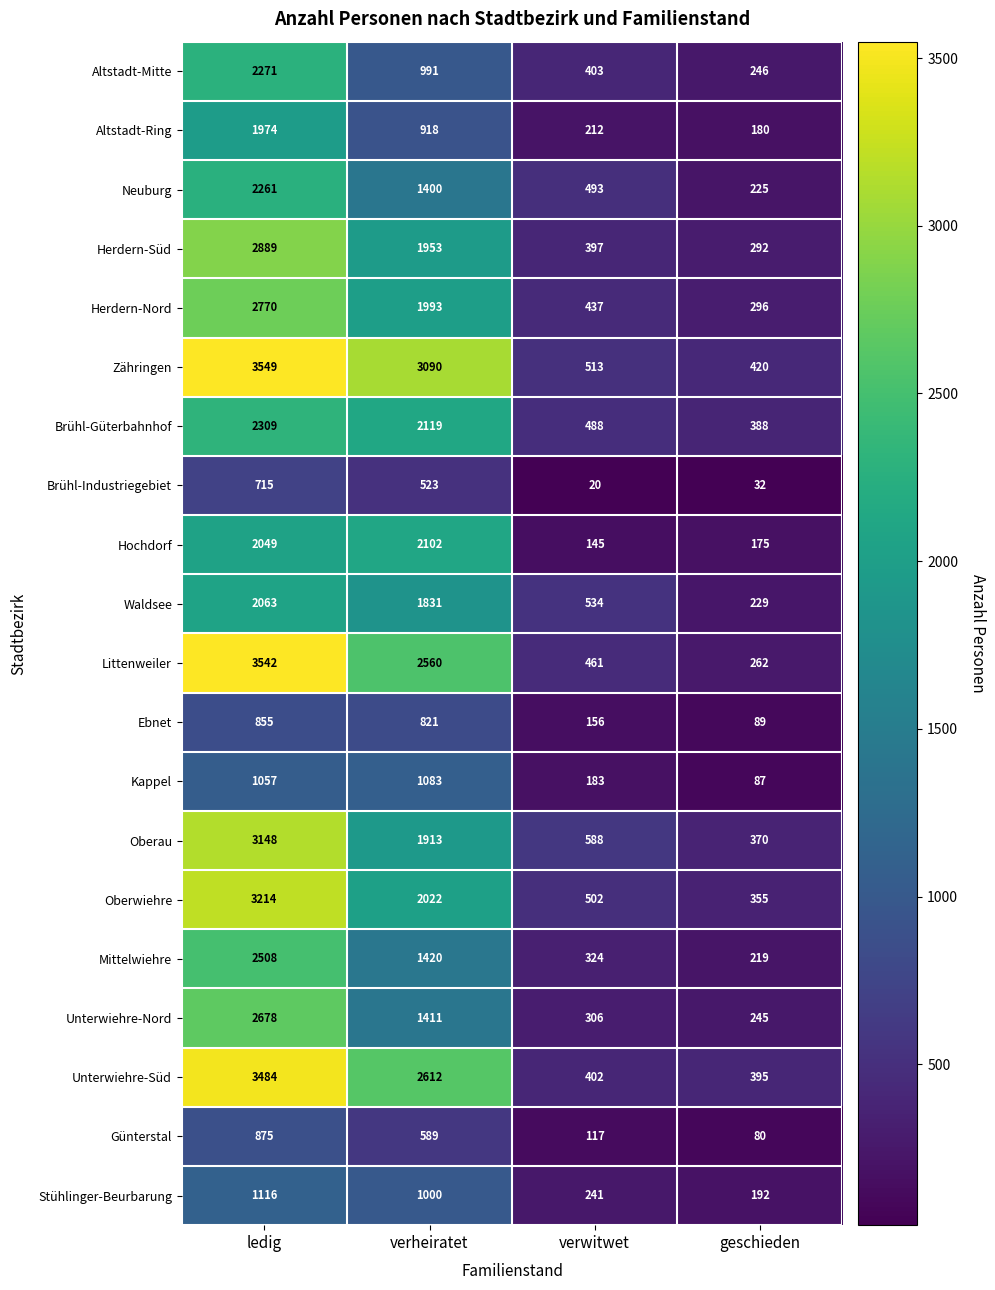

What is the difference between the highest and lowest values at verwitwet?

568